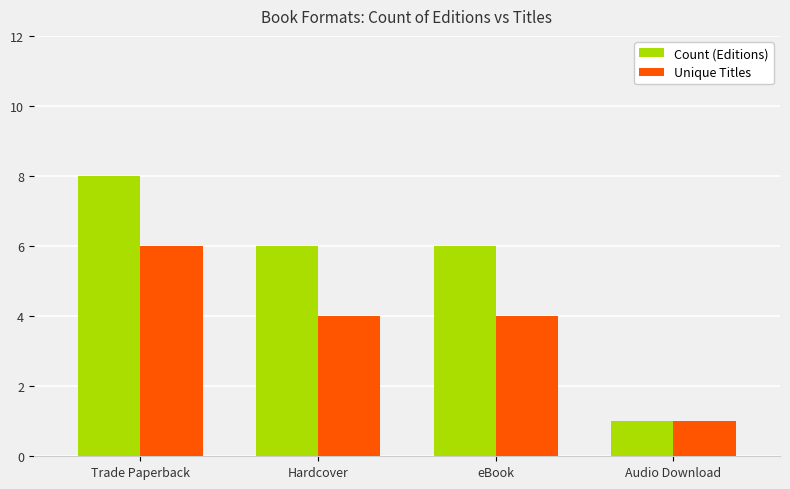

Reading left to right, extract all data points from this chart.

Count (Editions): Trade Paperback=8	Hardcover=6	eBook=6	Audio Download=1
Unique Titles: Trade Paperback=6	Hardcover=4	eBook=4	Audio Download=1